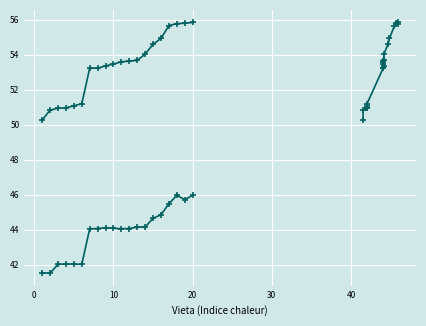

What is the smallest value displayed?

41.5